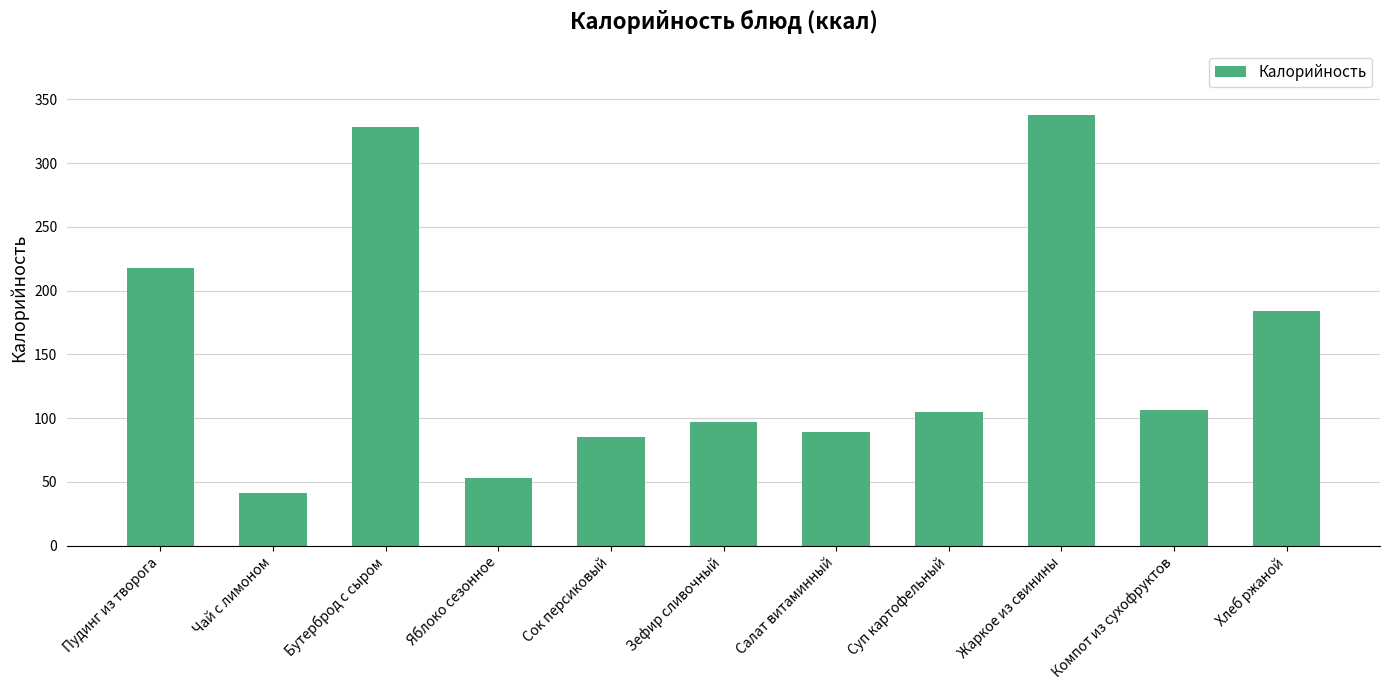

What is the change in value from Бутерброд с сыром to Жаркое из свинины?

+9.4